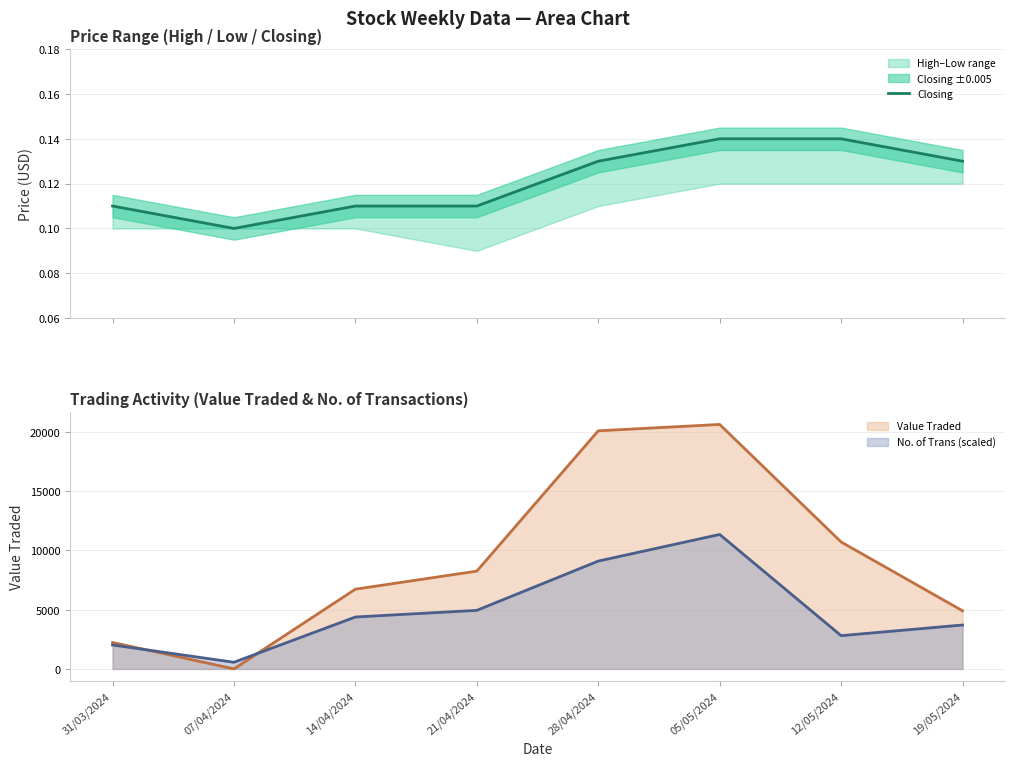

What is the value of the 3rd point from the left?

0.1